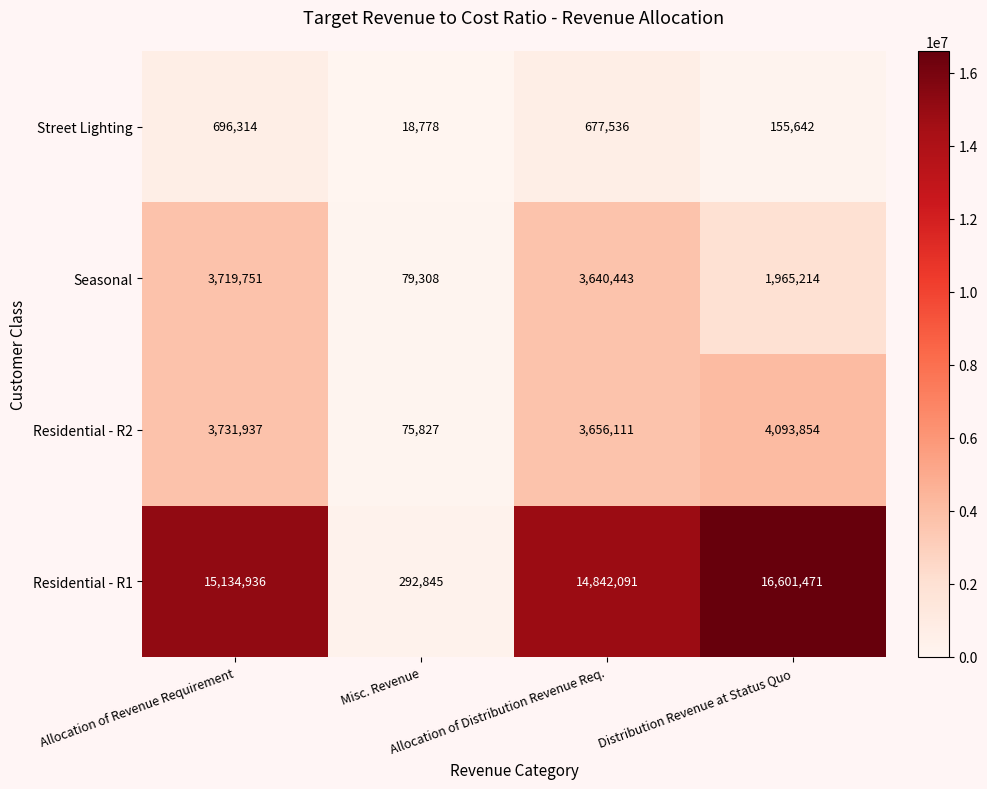

What is the difference between the maximum and minimum values in the Street Lighting series?

677536